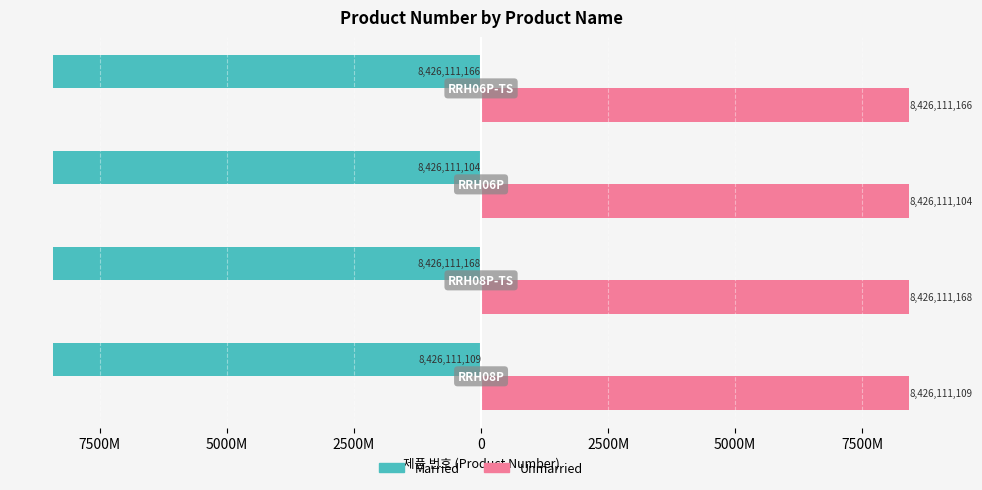

What are all the series names shown in the legend?

Married, Unmarried